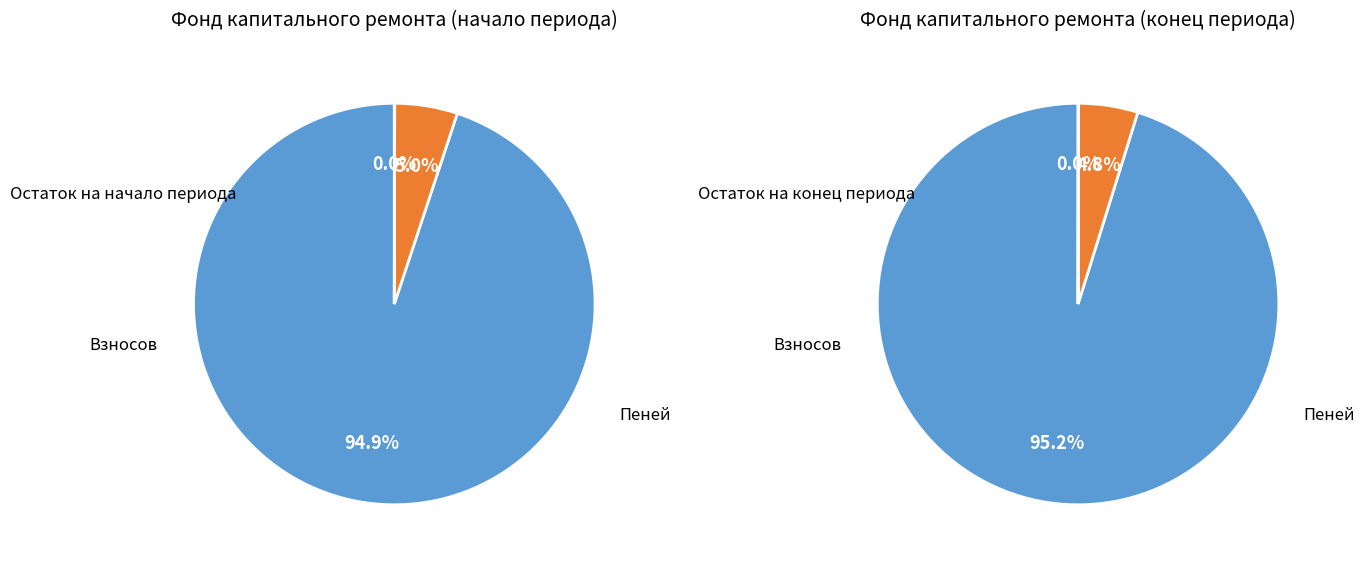

Do Поступило всего and Остаток на начало периода together represent more than half of the pie?

Yes